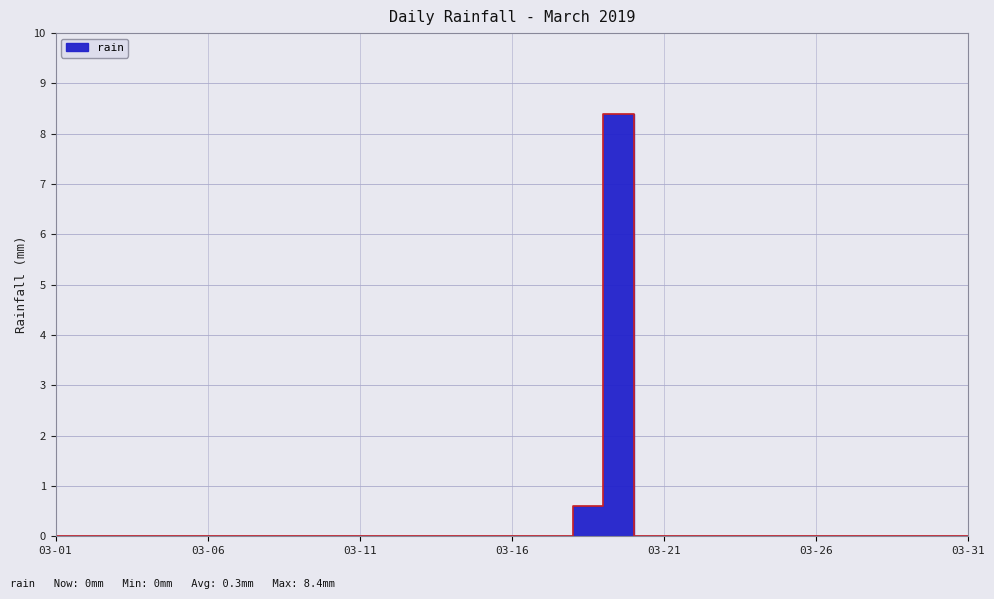

How many categories are shown in the chart?

31